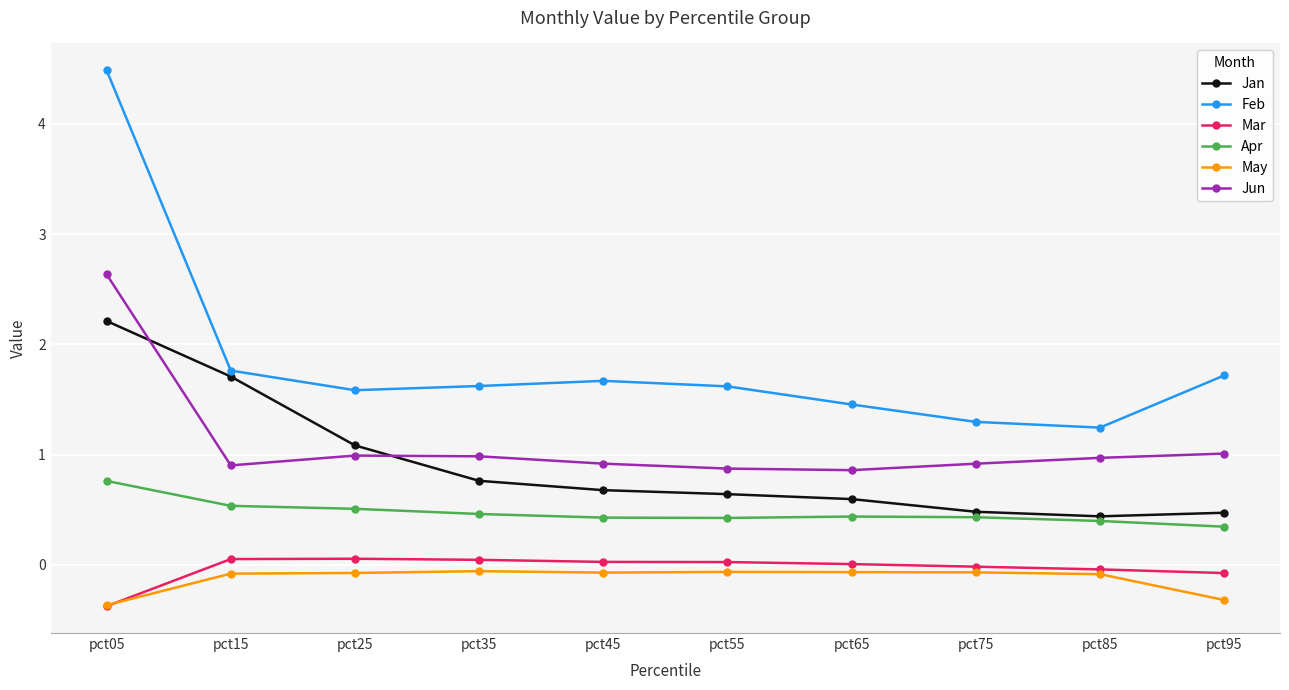

Which series ends up on top after the final intersection of Jan and Jun?

Jun